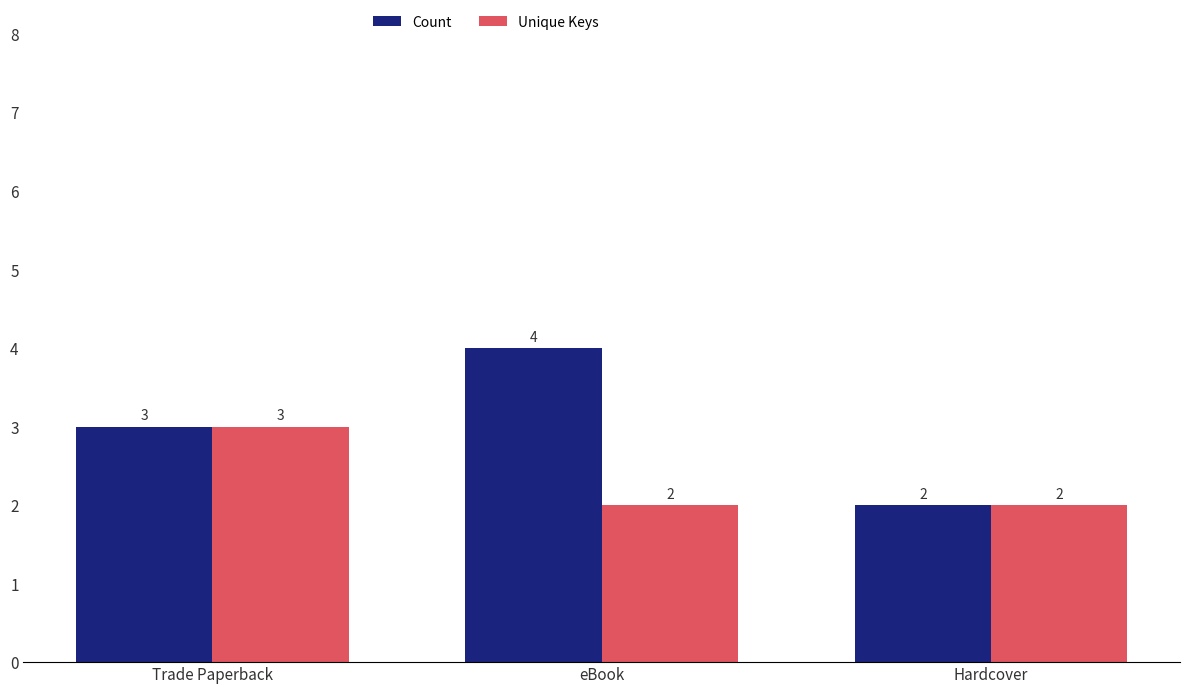

Which series has the largest total across all categories?

Count